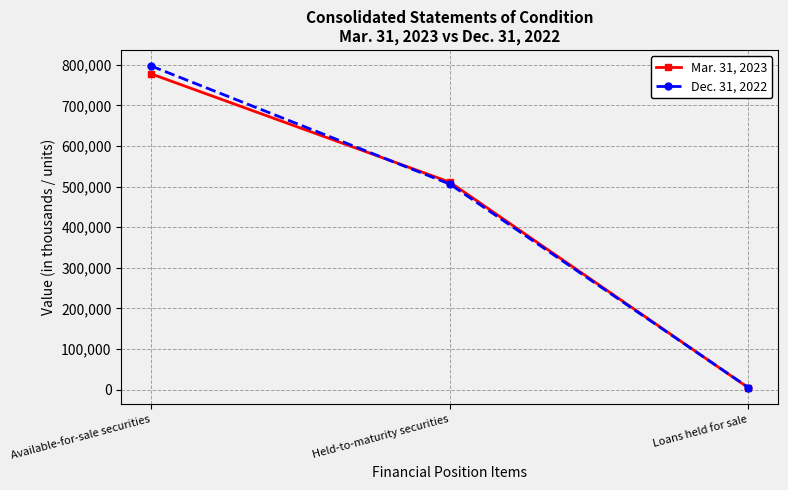

Is it true that Dec. 31, 2022 equals 701327 at Held-to-maturity securities?

False